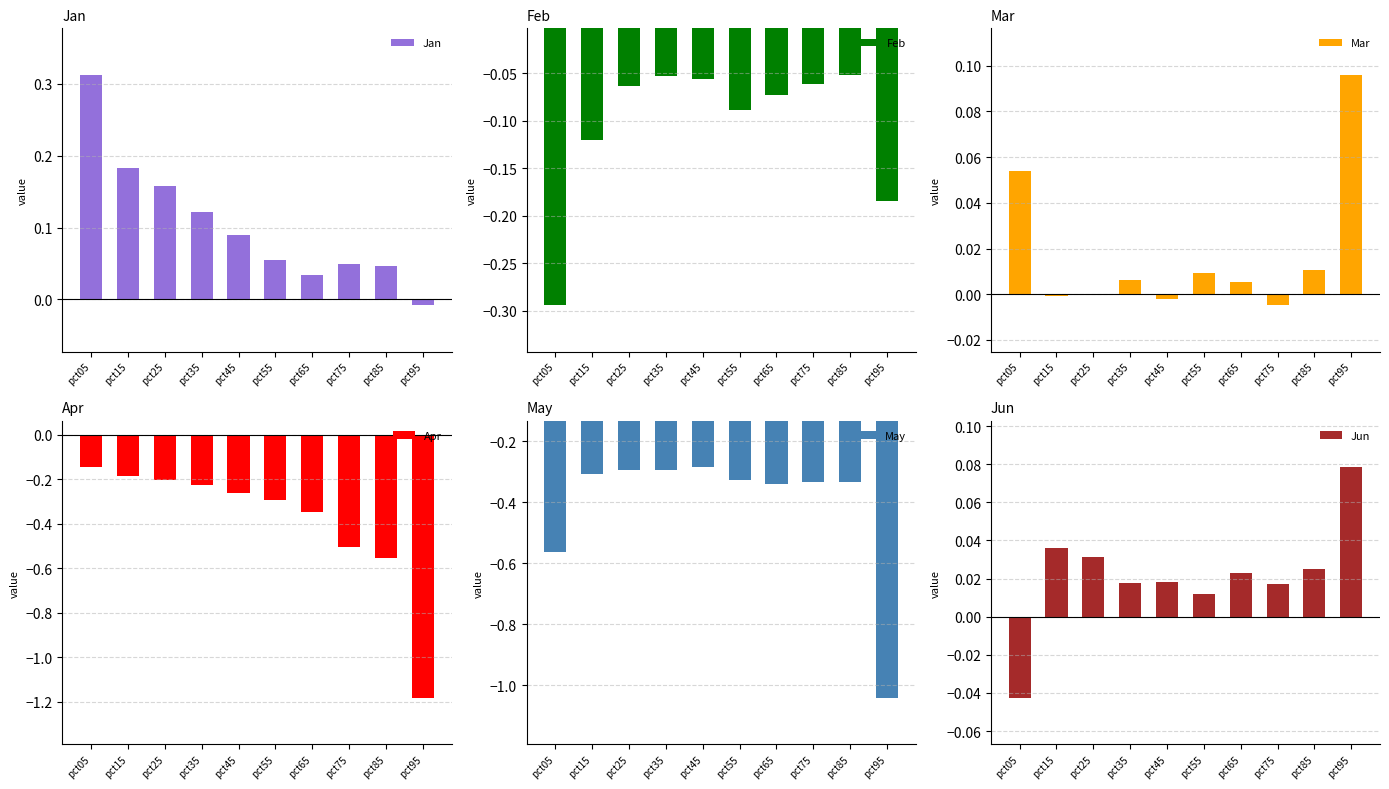

What is the difference between the second highest and minimum values in the Apr series?

1.0